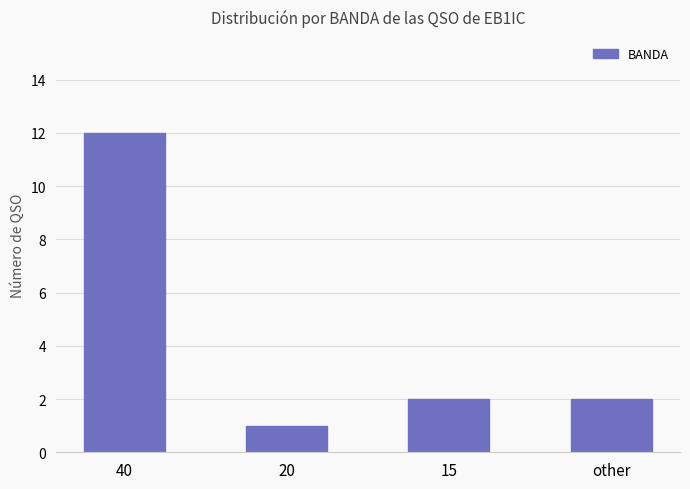

What is the average value?

4